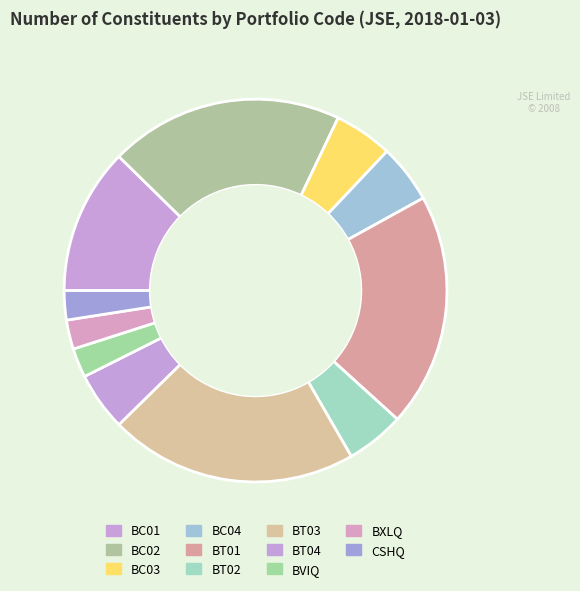

Rank the categories by value from lowest to highest.

BVIQ, BXLQ, CSHQ, BC03, BC04, BT02, BT04, BC01, BC02, BT01, BT03